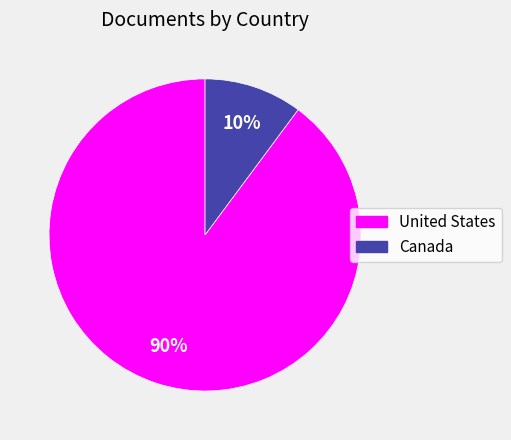

To the nearest percent, what is the difference between the Canada and United States slice percentages?

80%